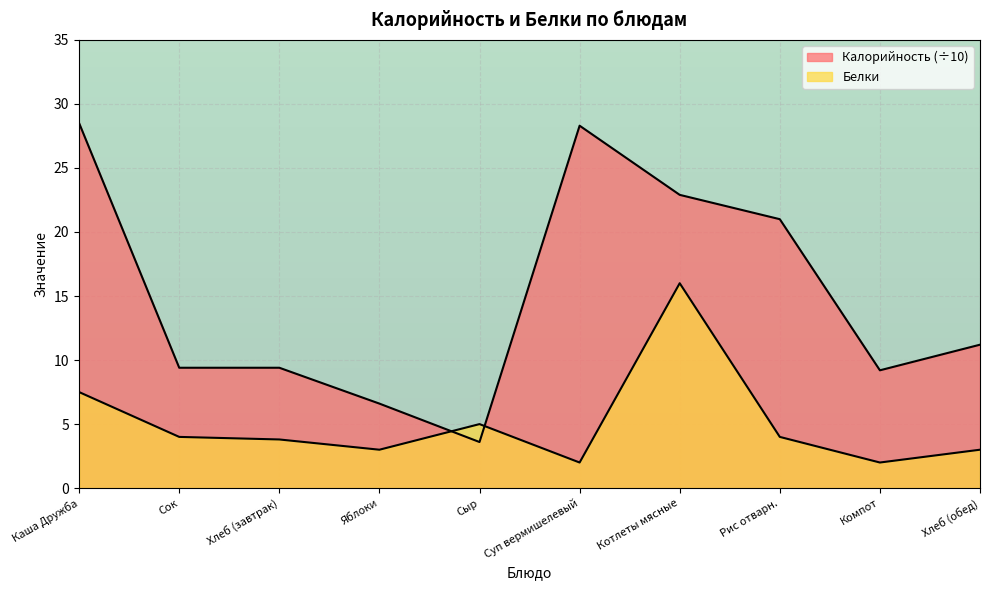

Rank the series by their average value, from lowest to highest.

Белки, Калорийность